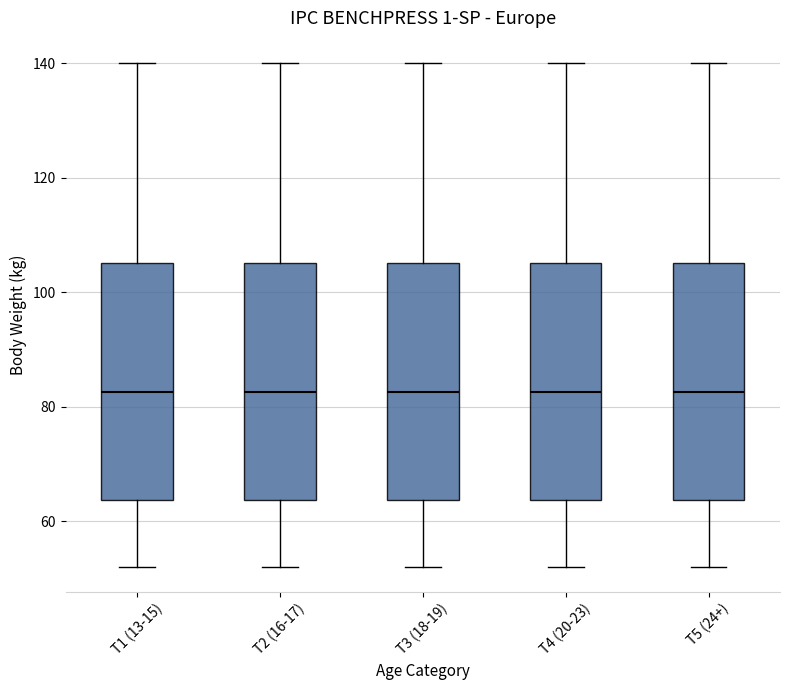

Reading left to right, transcribe this box plot: for each box, give where its median line is, the range the box spans, and where its two whiskers end, as read against the y-axis. The values are not printed on the chart, so give them approximately, as read against the axis.

T1 (13-15): median 82, box 64 to 106, whiskers 52 to 140
T2 (16-17): median 82, box 64 to 106, whiskers 52 to 140
T3 (18-19): median 82, box 64 to 106, whiskers 52 to 140
T4 (20-23): median 82, box 64 to 106, whiskers 52 to 140
T5 (24+): median 82, box 64 to 106, whiskers 52 to 140